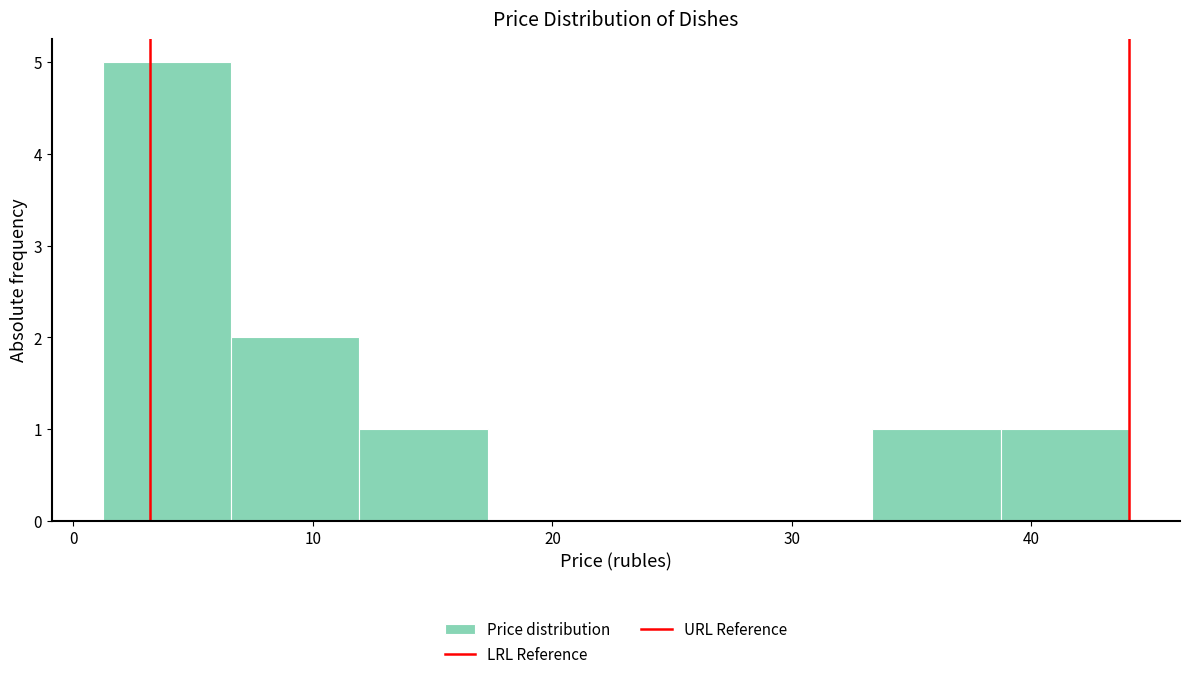

Reading left to right, transcribe this chart: for each bar, give the range it covers on the x-axis and its height. Neither the bar edges nor the heights are printed on the chart, so give them approximately, as read against the axes.

1 to 7: 5
7 to 12: 2
12 to 17: 1
17 to 23: 0
23 to 28: 0
28 to 33: 0
33 to 39: 1
39 to 44: 1